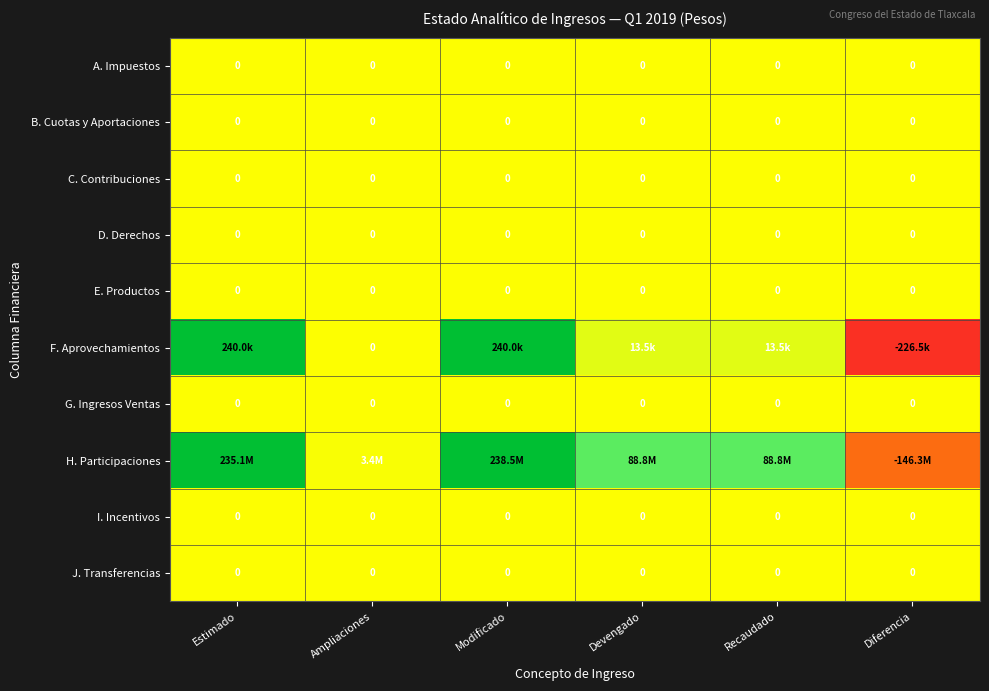

Which series has the largest total across all categories?

H. Participaciones